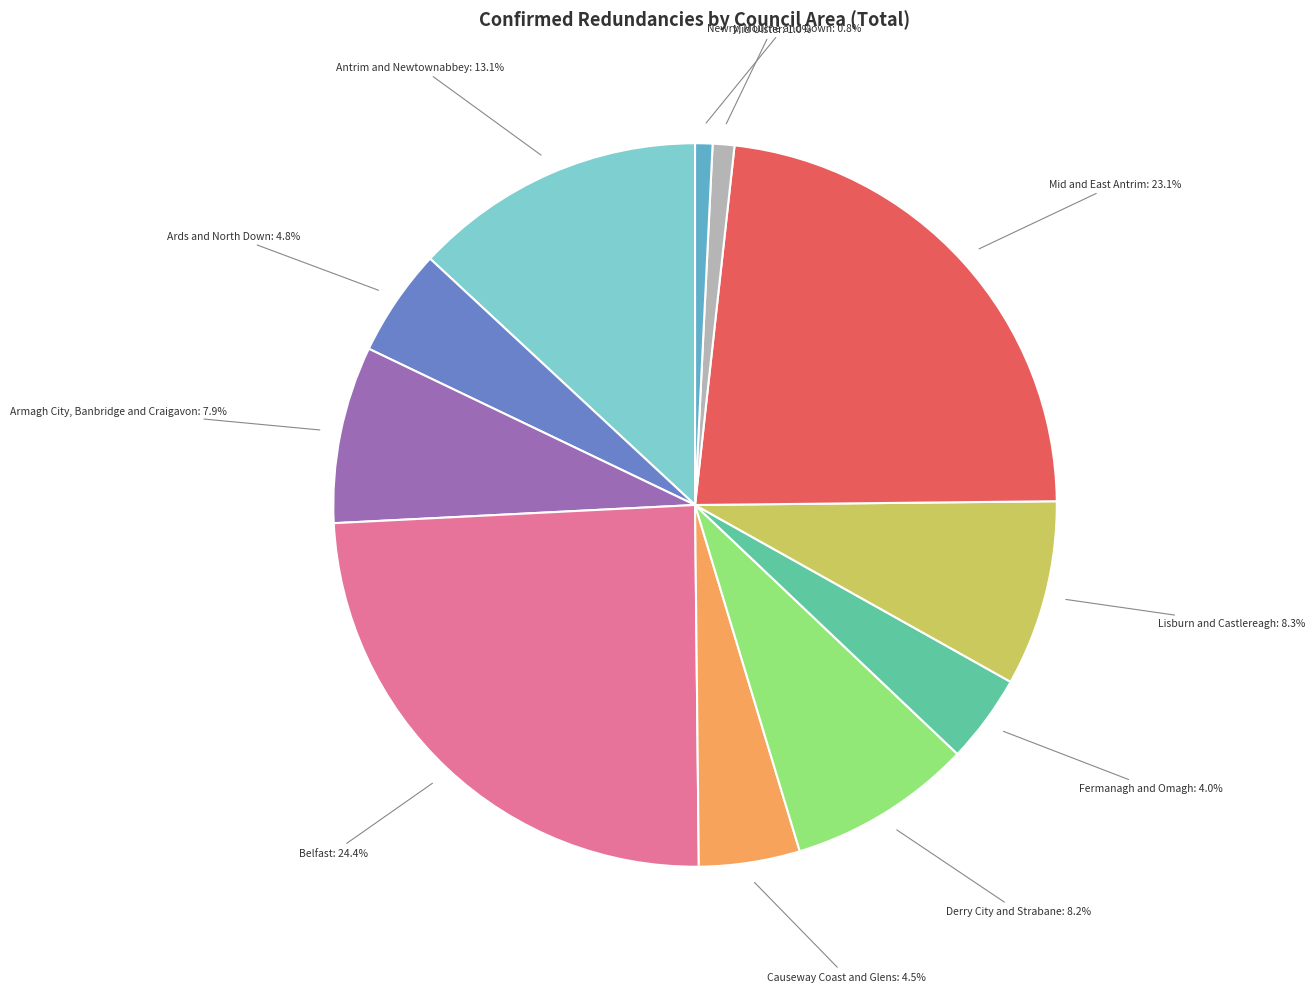

To the nearest percent, what is the difference between the Causeway Coast and Glens and Mid and East Antrim slice percentages?

19%